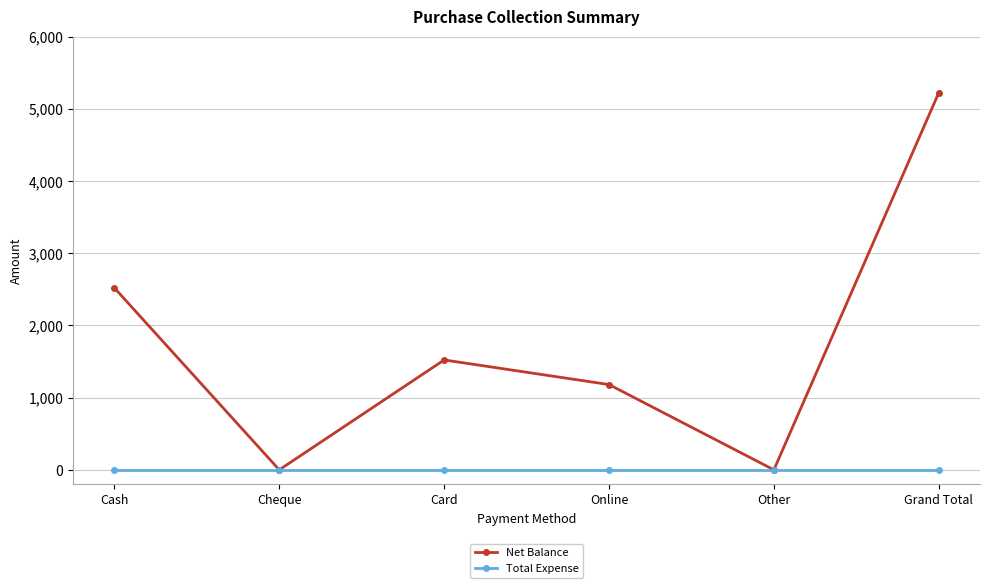

What position from the left is Cheque?

2